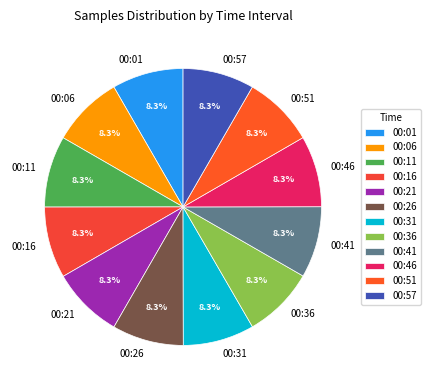

How many segments does this pie chart have?

12